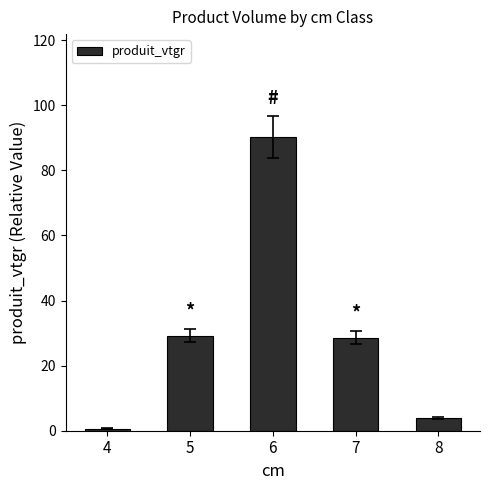

Reading left to right, what are all the values shown in this chart?

0.7	29.2	90.3	28.6	4.0